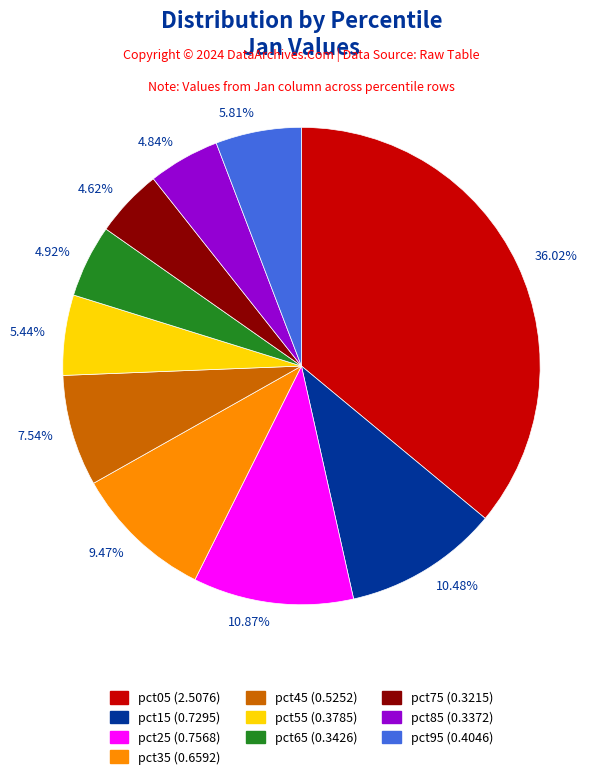

Is there any slice that represents more than half of the pie?

No